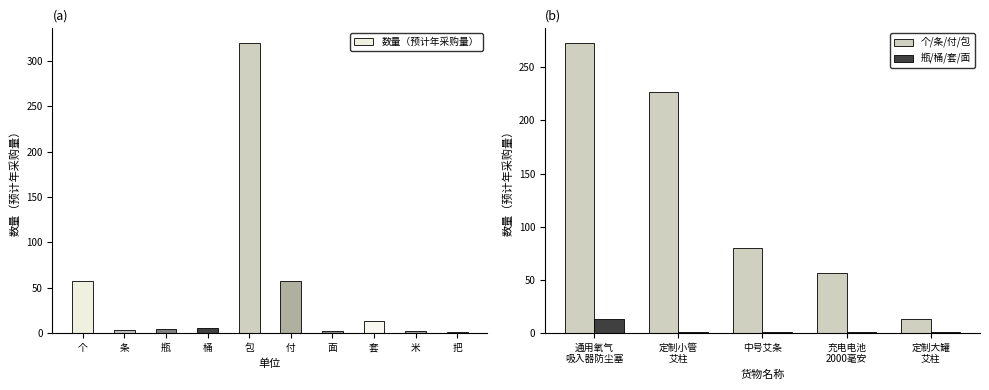

What is the difference between the maximum and minimum values?

319